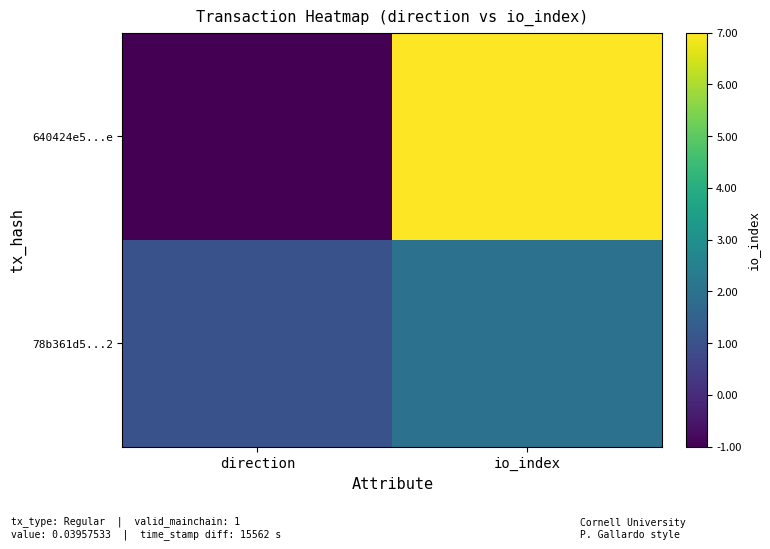

Which label corresponds to the smallest value in the chart?

direction